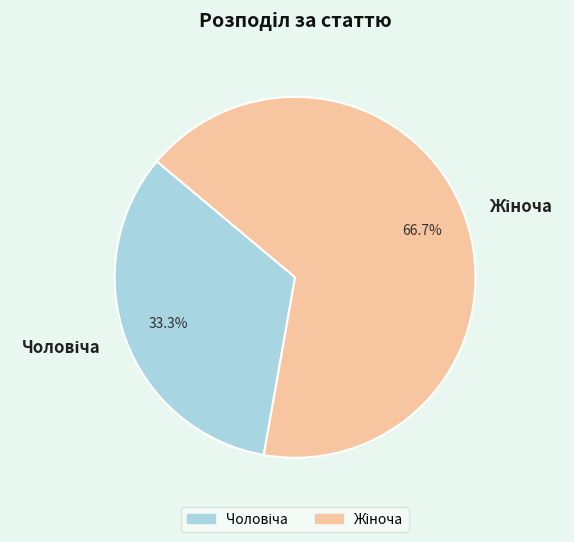

Is there any slice that represents more than half of the pie?

Yes